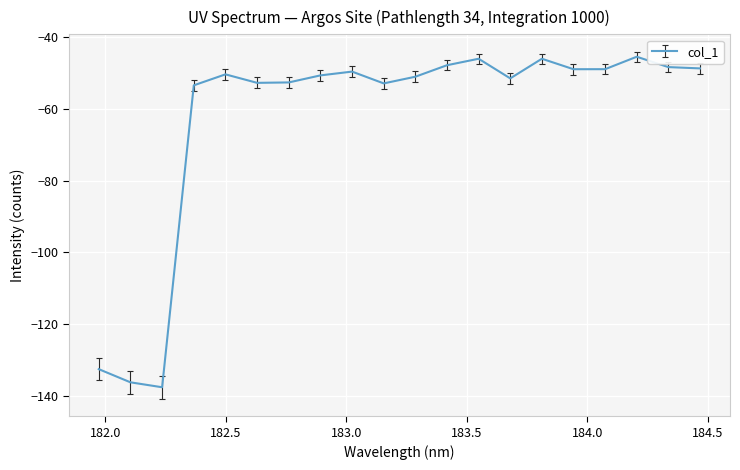

What is the difference between the maximum and minimum values?

92.2